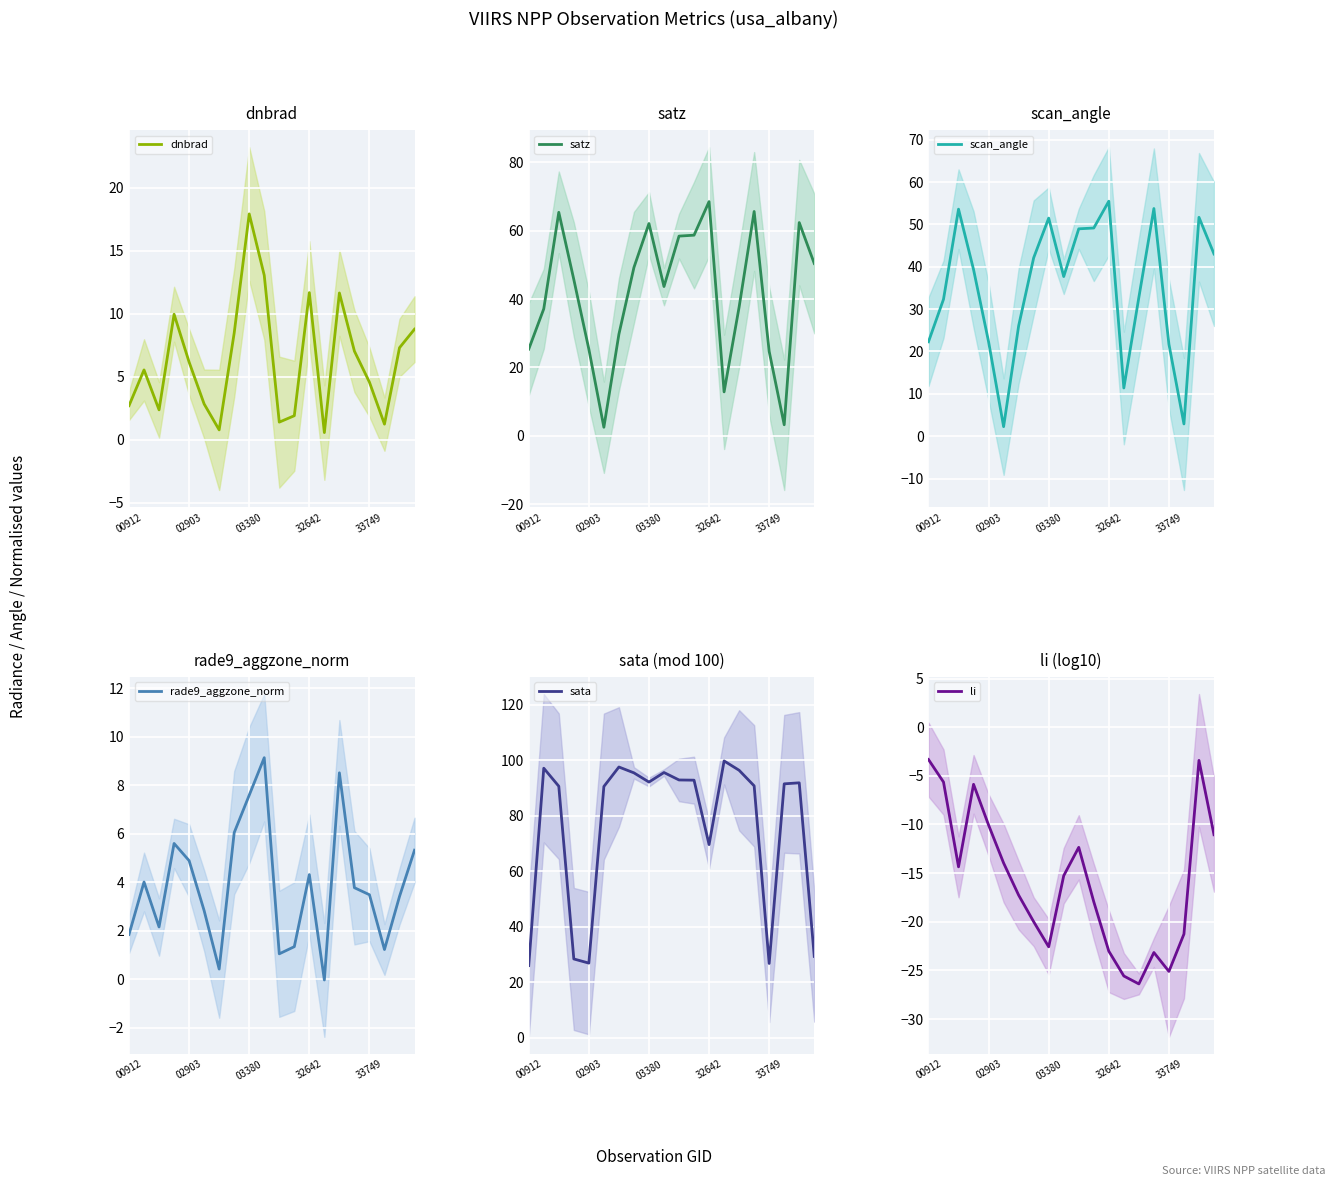

True or false: satz and li cross at least once.

False